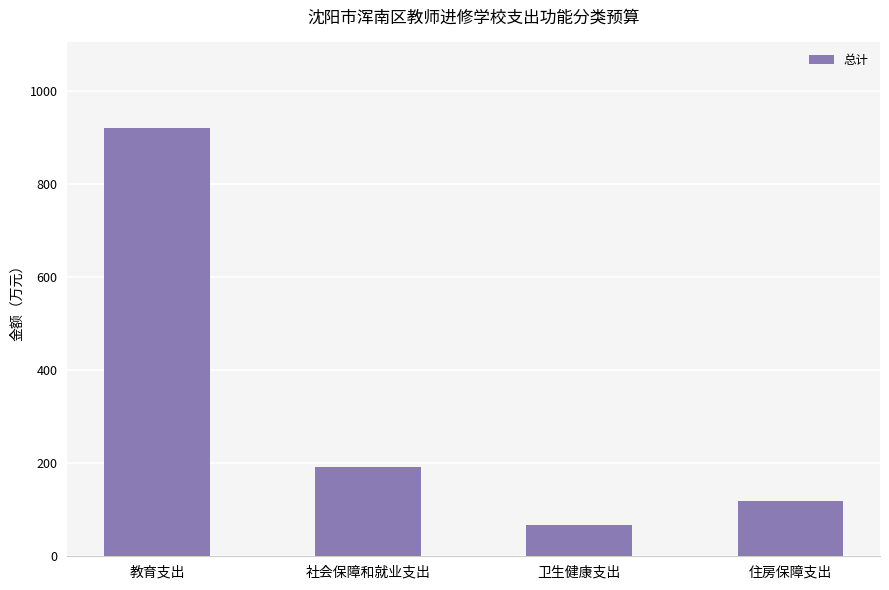

Reading left to right, extract all data points from this chart.

教育支出=920.2	社会保障和就业支出=191.0	卫生健康支出=67.8	住房保障支出=118.7